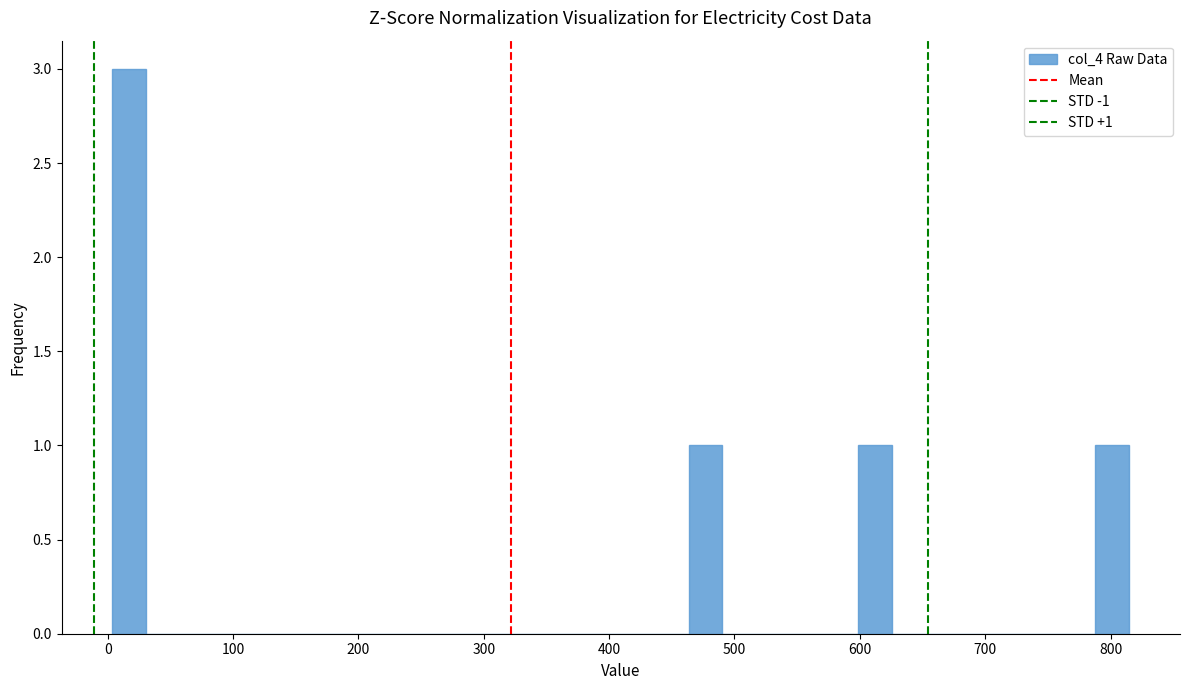

Read against the x-axis, roughly where is the centre of the tallest bar?

20